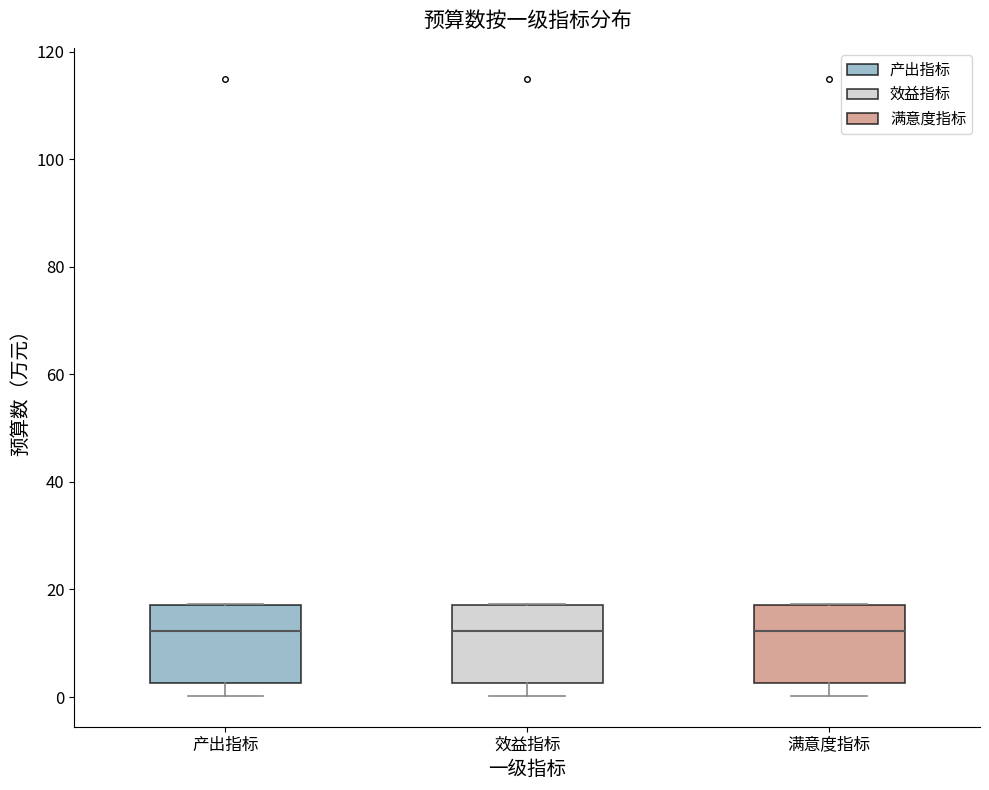

Reading left to right, read every box against the y-axis: the position of its median line, the range the box covers, and the ends of its whiskers. The values are not printed on the chart, so give them approximately, as read against the axis.

产出指标: median 12, box 2 to 18, whiskers 0 to 18
效益指标: median 12, box 2 to 18, whiskers 0 to 18
满意度指标: median 12, box 2 to 18, whiskers 0 to 18